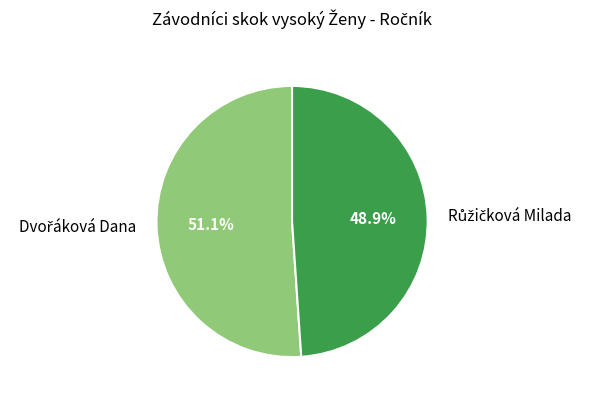

How many slices are in this pie chart?

2